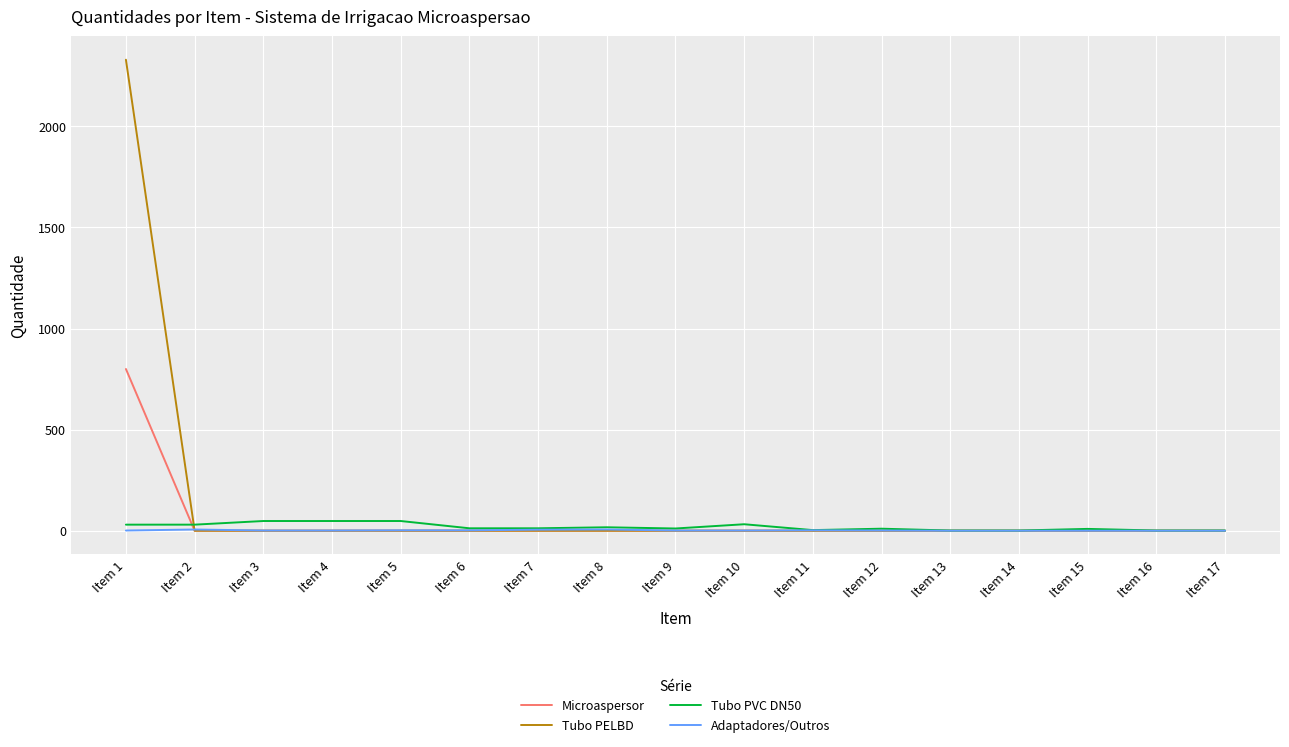

The value of Microaspersor at Item 5 is 241. True or false?

False